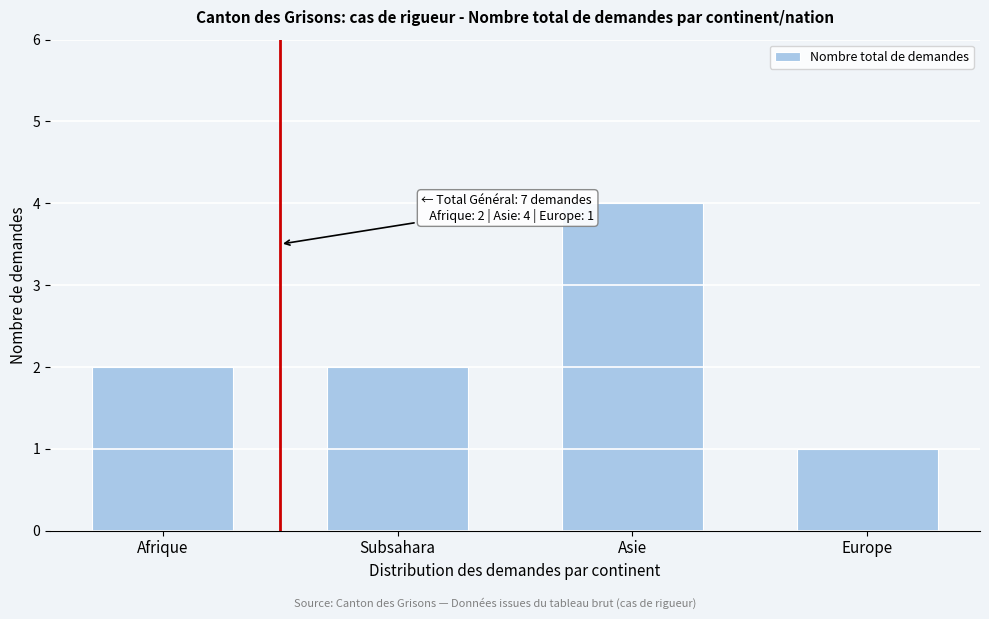

Reading left to right, extract all data points from this chart.

2	2	4	1